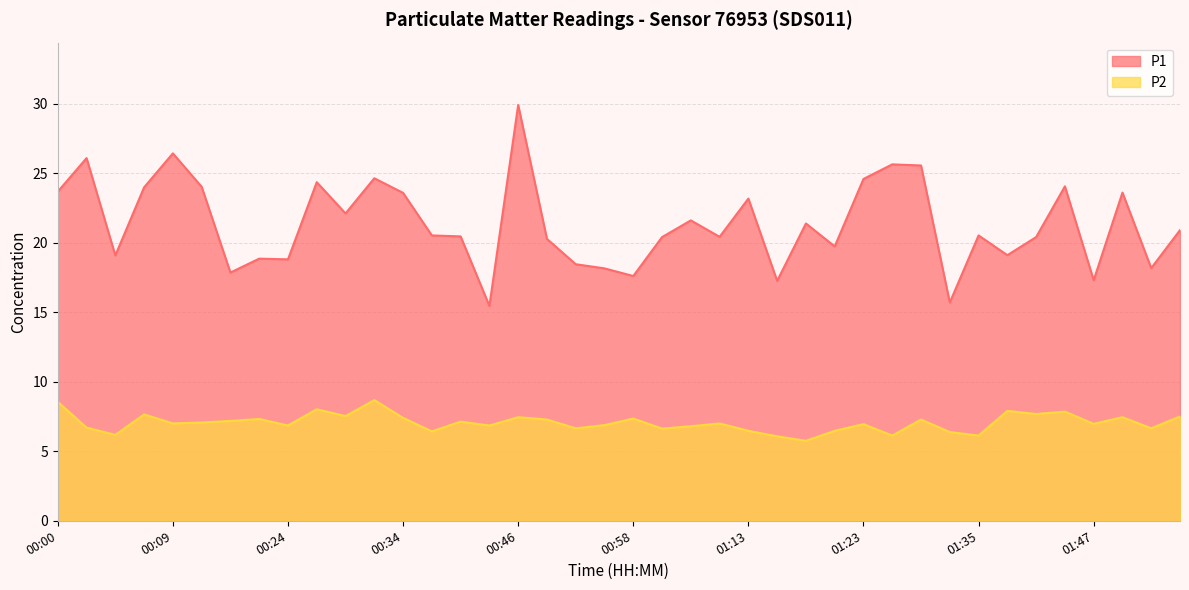

Reading left to right, extract all data points from this chart.

P1: 00:00=23.7	00:02=26.1	00:05=19.1	00:07=24.0	00:09=26.4	00:14=24.0	00:17=17.9	00:22=18.9	00:24=18.8	00:26=24.4	00:29=22.1	00:31=24.6	00:34=23.6	00:39=20.5	00:41=20.4	00:44=15.4	00:46=29.9	00:48=20.3	00:53=18.4	00:56=18.1	00:58=17.6	01:03=20.4	01:06=21.6	01:08=20.4	01:13=23.2	01:15=17.2	01:18=21.4	01:20=19.7	01:23=24.6	01:27=25.6	01:30=25.6	01:32=15.7	01:35=20.5	01:37=19.1	01:40=20.4	01:42=24.1	01:47=17.3	01:49=23.6	01:52=18.2	01:54=20.9
P2: 00:00=8.6	00:02=6.7	00:05=6.2	00:07=7.7	00:09=7.0	00:14=7.1	00:17=7.2	00:22=7.3	00:24=6.8	00:26=8.0	00:29=7.5	00:31=8.7	00:34=7.4	00:39=6.4	00:41=7.1	00:44=6.8	00:46=7.5	00:48=7.3	00:53=6.7	00:56=6.9	00:58=7.3	01:03=6.6	01:06=6.8	01:08=7.0	01:13=6.5	01:15=6.1	01:18=5.8	01:20=6.5	01:23=7.0	01:27=6.1	01:30=7.3	01:32=6.4	01:35=6.1	01:37=7.9	01:40=7.7	01:42=7.8	01:47=7.0	01:49=7.5	01:52=6.7	01:54=7.5